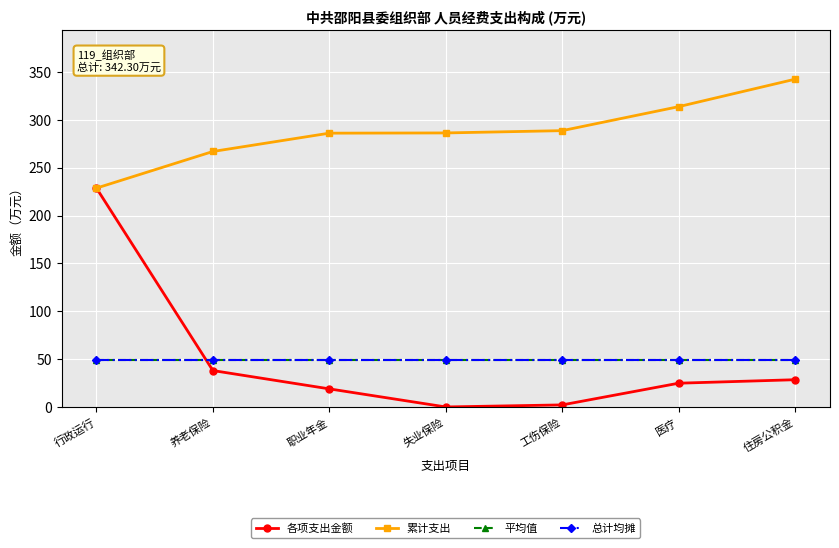

Which series has the widest spread of values?

各项支出金额